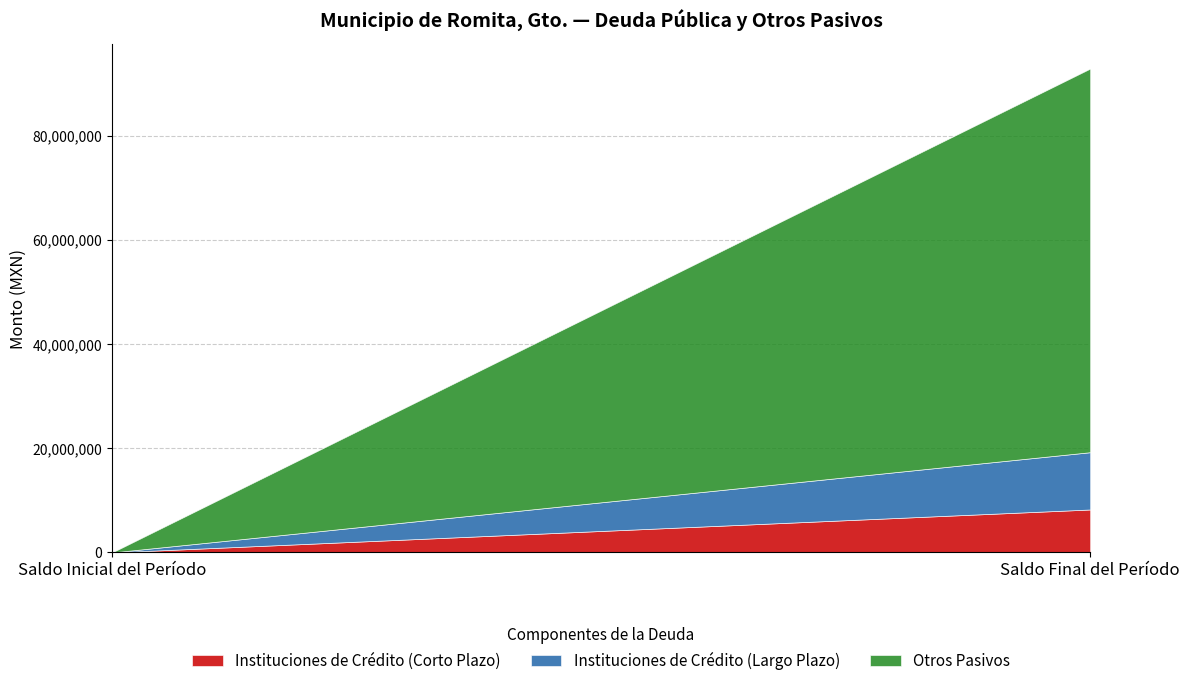

What is the maximum value shown in the chart?

73670955.5